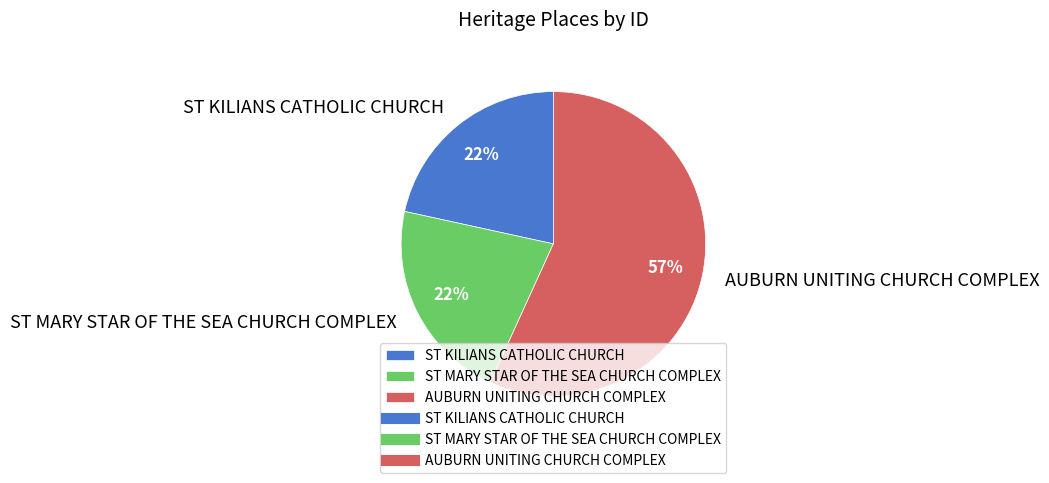

How many segments does this pie chart have?

3